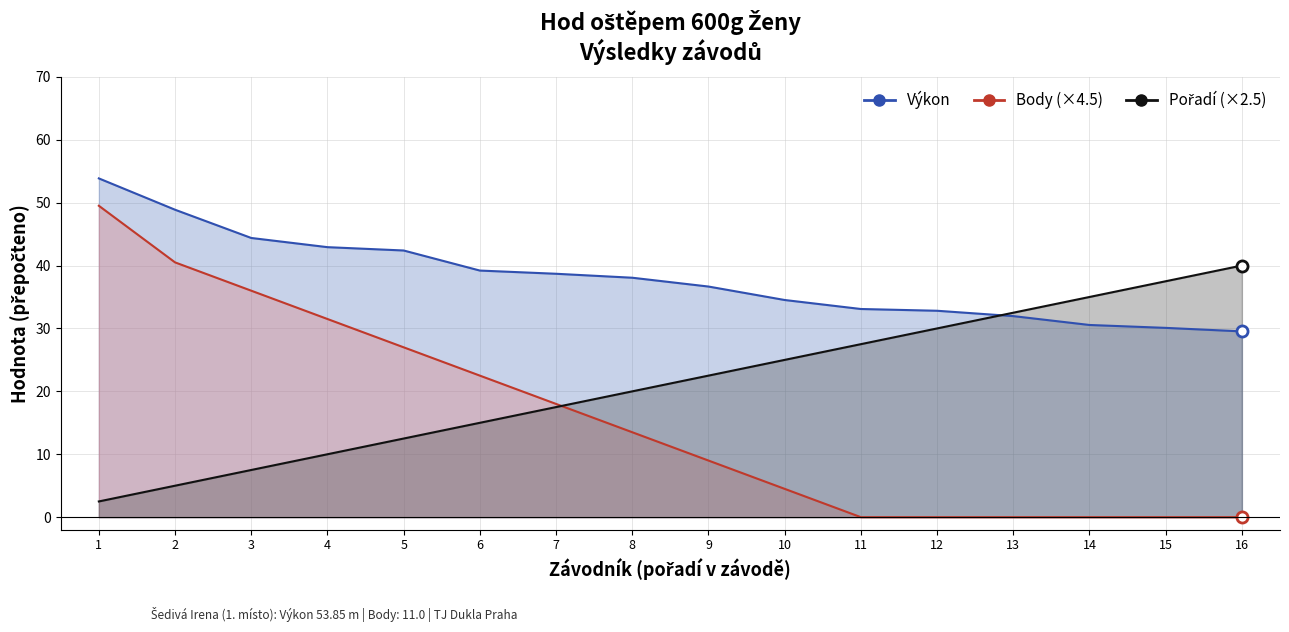

True or false: Body and Výkon cross at least once.

False